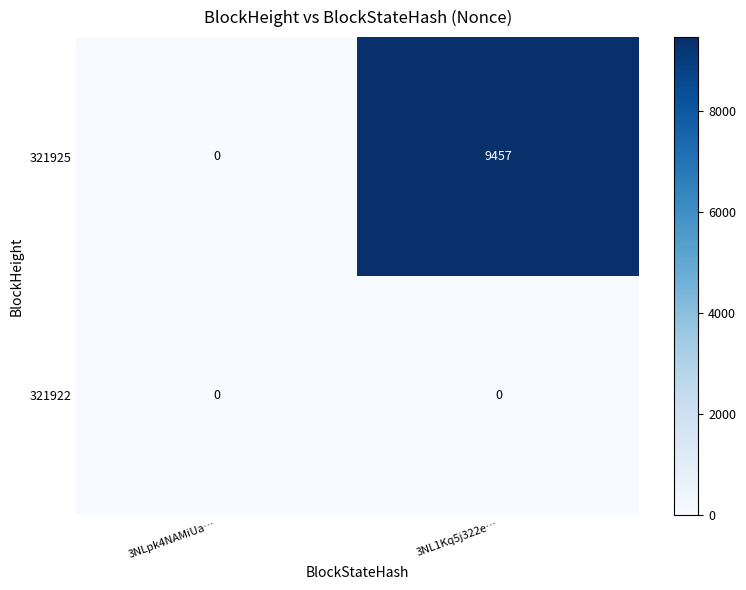

How many categories are shown in the chart?

2